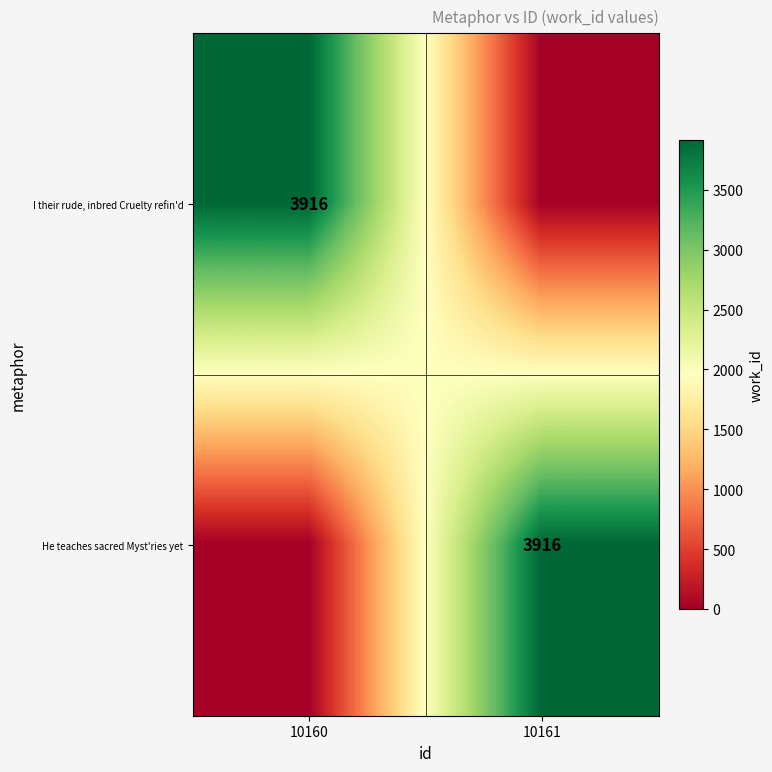

The value of I their rude, inbred Cruelty refin'd at 10160 is 5623. True or false?

False